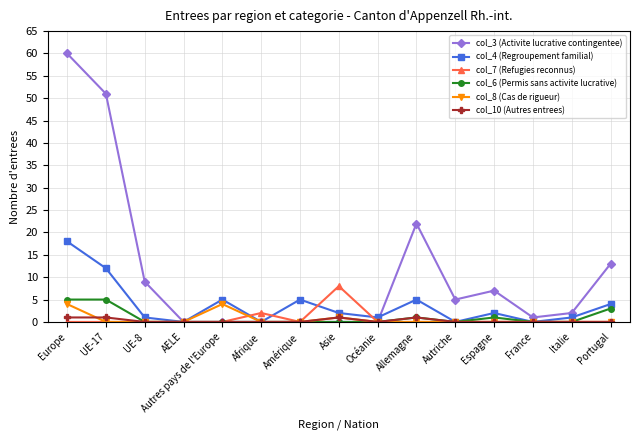

How many distinct data groups are displayed?

6